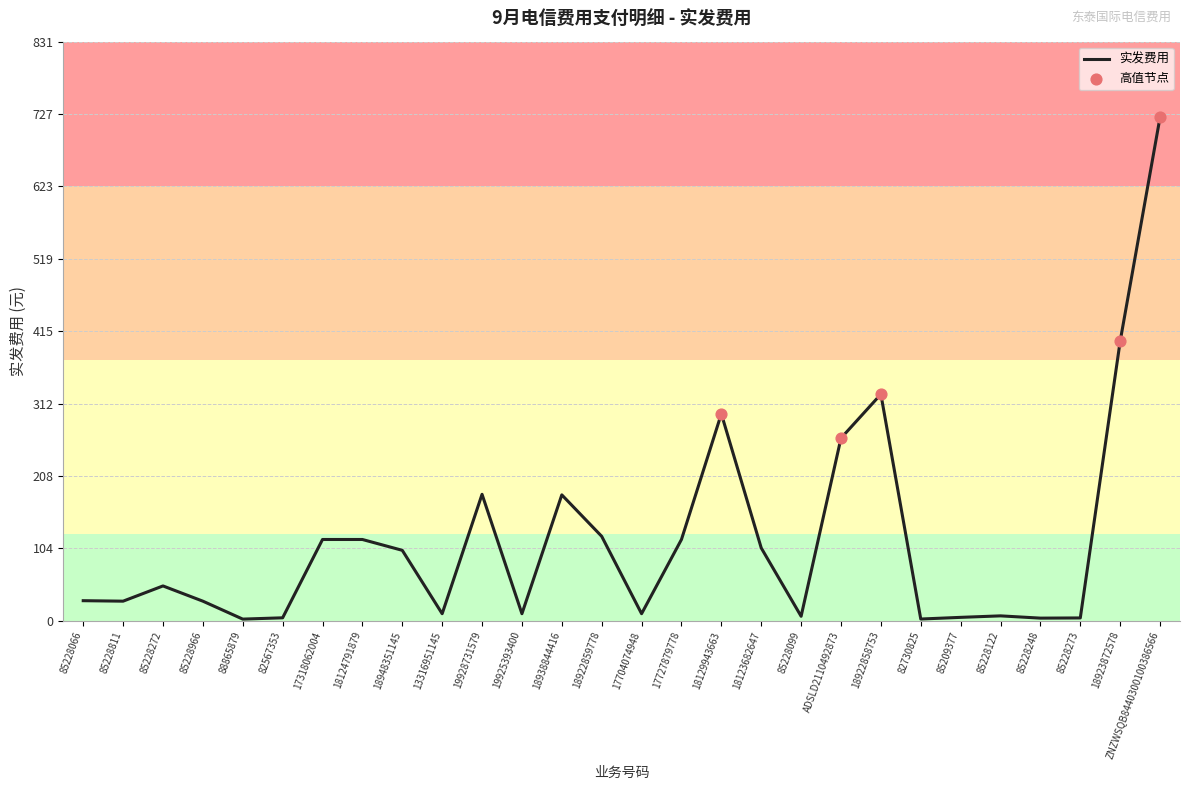

Between 18129943663 and 82730825, which is larger?

18129943663